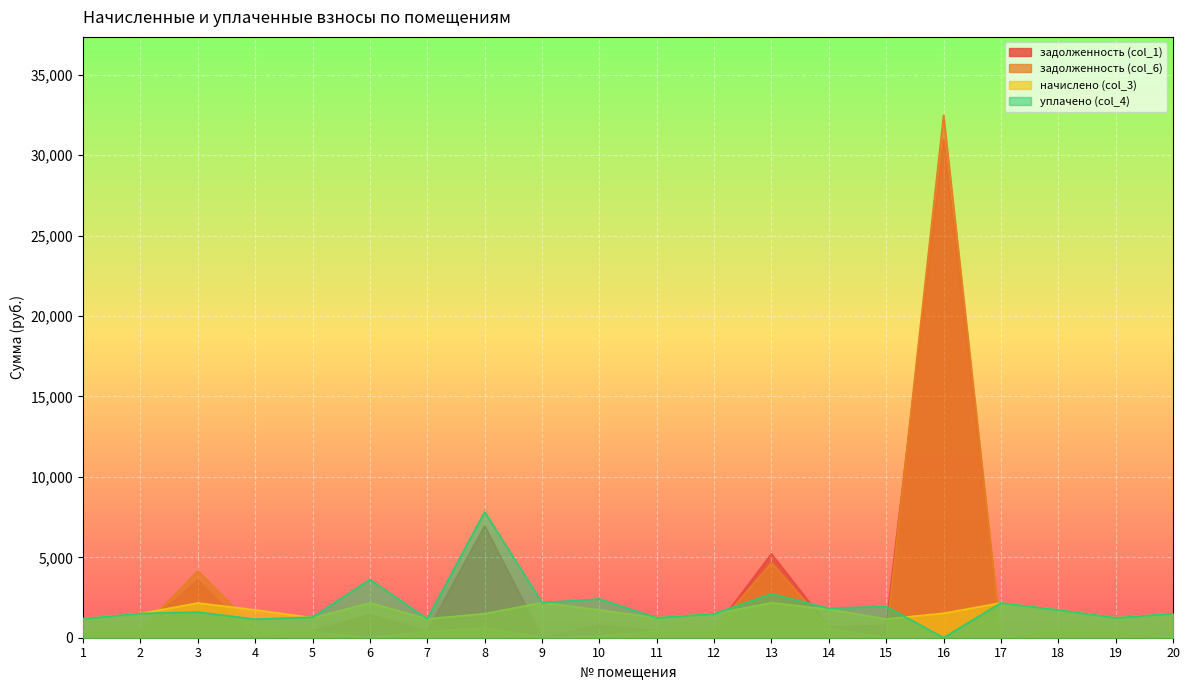

How many lines are shown in the chart?

4